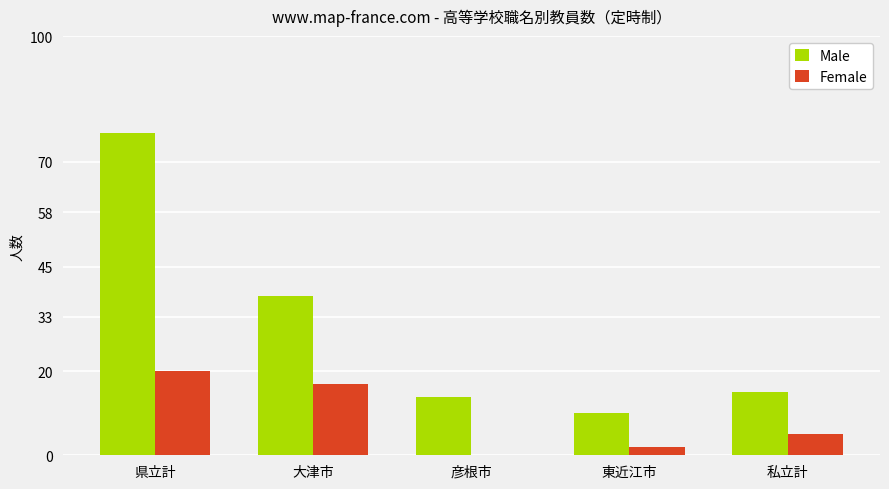

Where is Male nearest to the value 43?

大津市